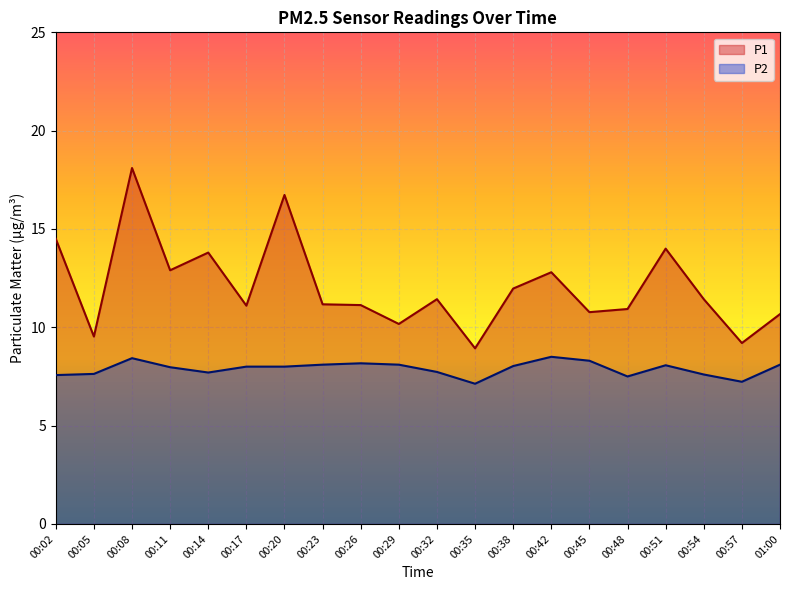

In P1, how many points are higher than both neighbors (excluding endpoints)?

6